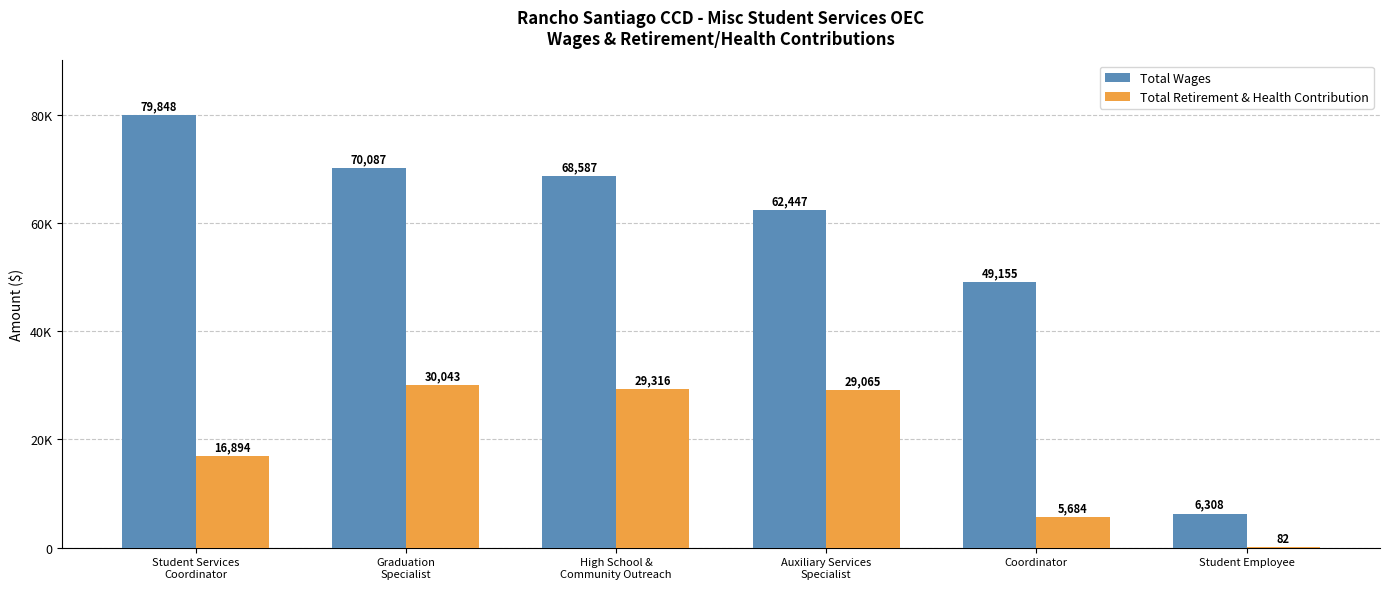

Where is Total Retirement & Health Contribution nearest to the value 15062?

Student Services
Coordinator